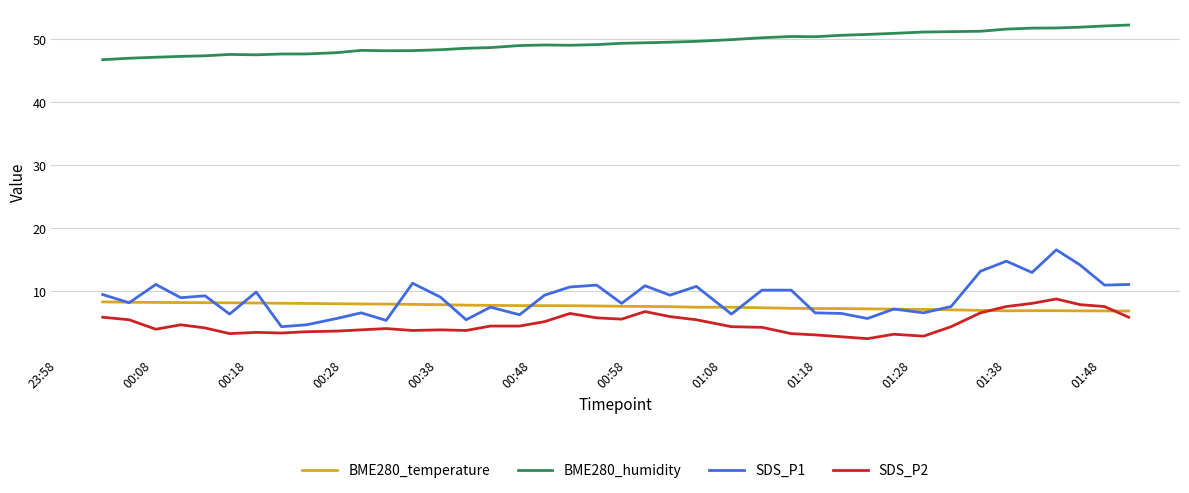

True or false: BME280_humidity and BME280_temperature cross at least once.

False